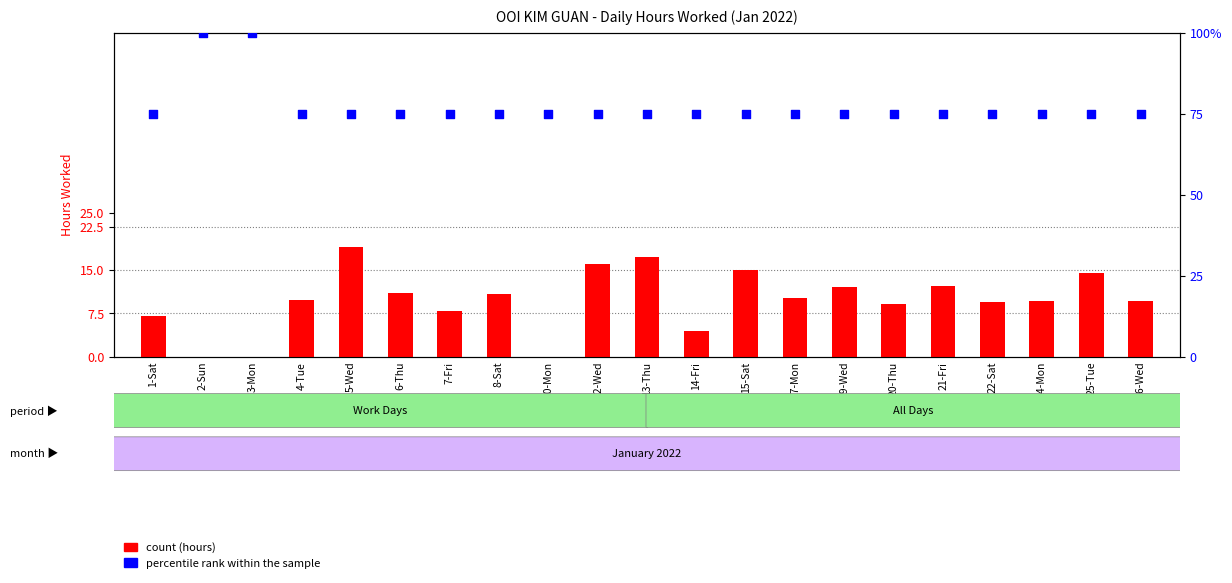

Is the value of percentile rank within the sample at 22-Sat greater than the value of count at 14-Fri?

Yes